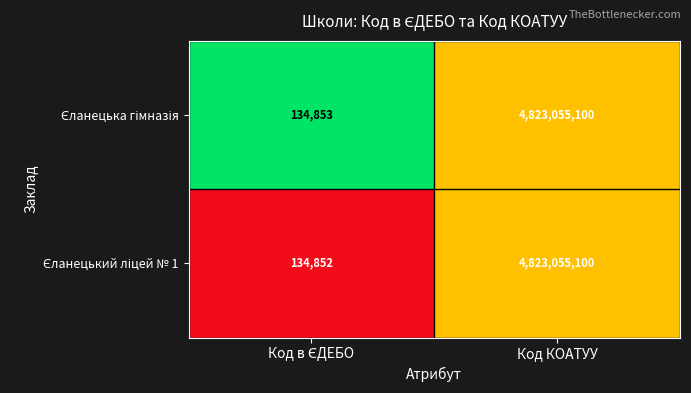

What is the greatest value displayed?

4823055100